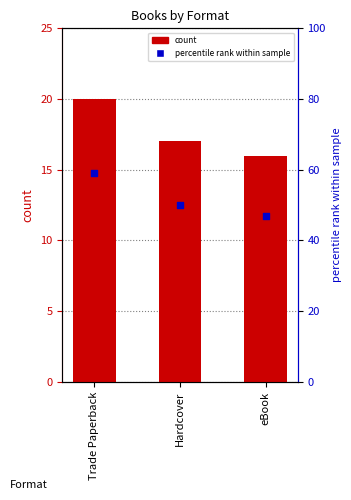

Is the value of percentile rank within sample at Trade Paperback greater than the value of count at Hardcover?

Yes